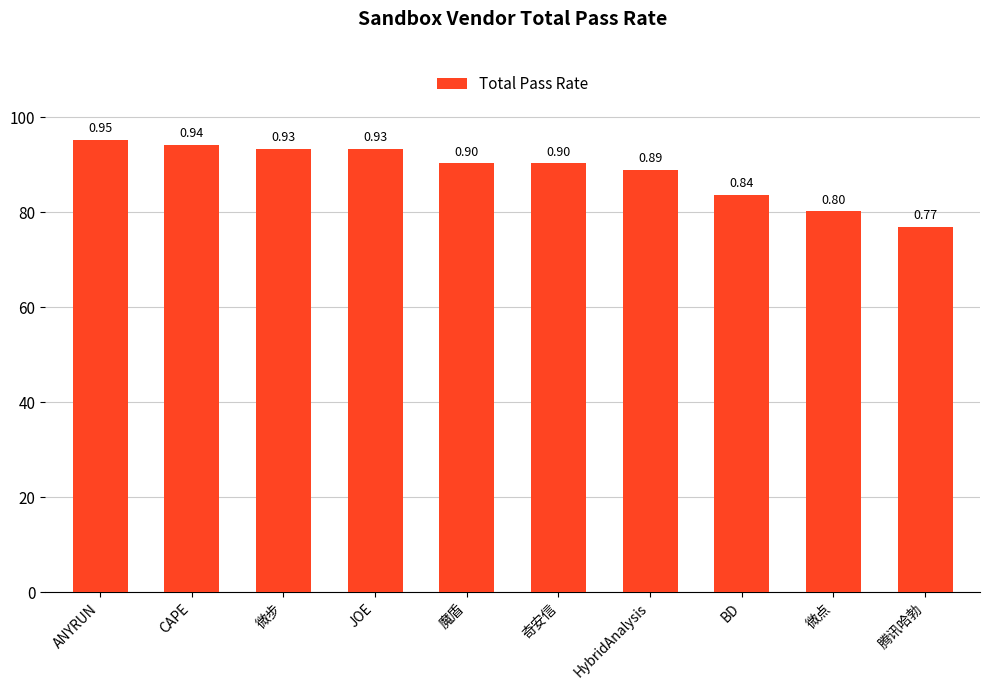

The chart shows a value of 0.6 at 微步. True or false?

False